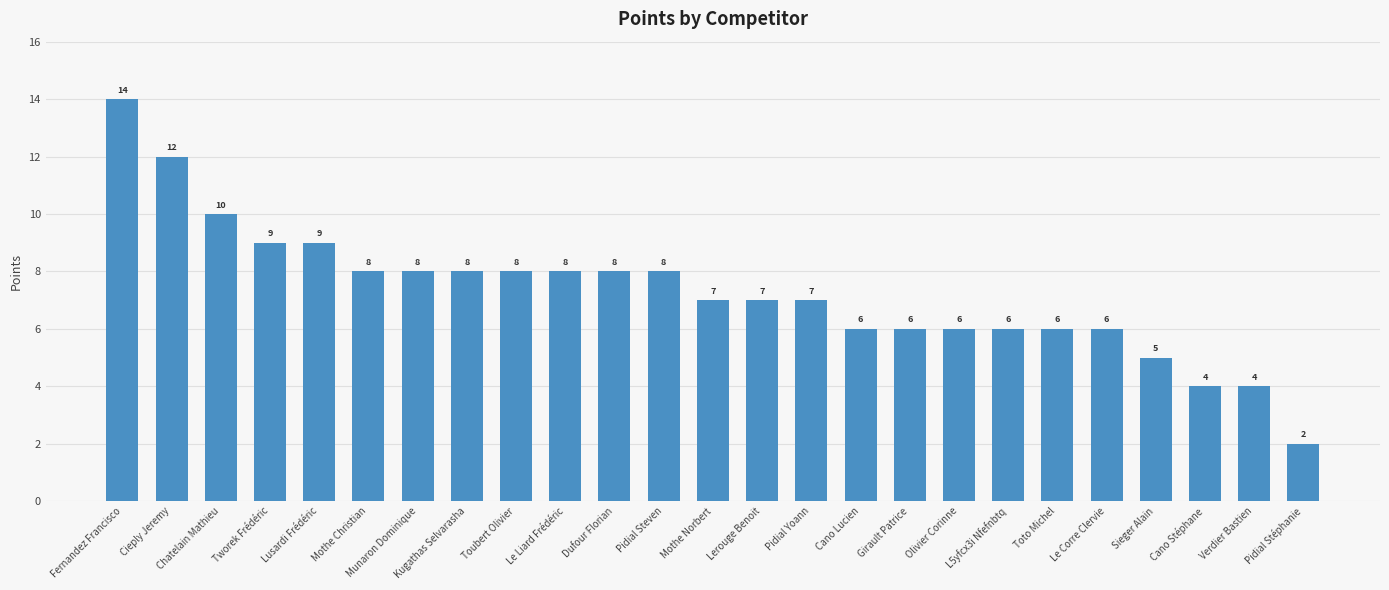

The value at Chatelain Mathieu is 10. True or false?

True